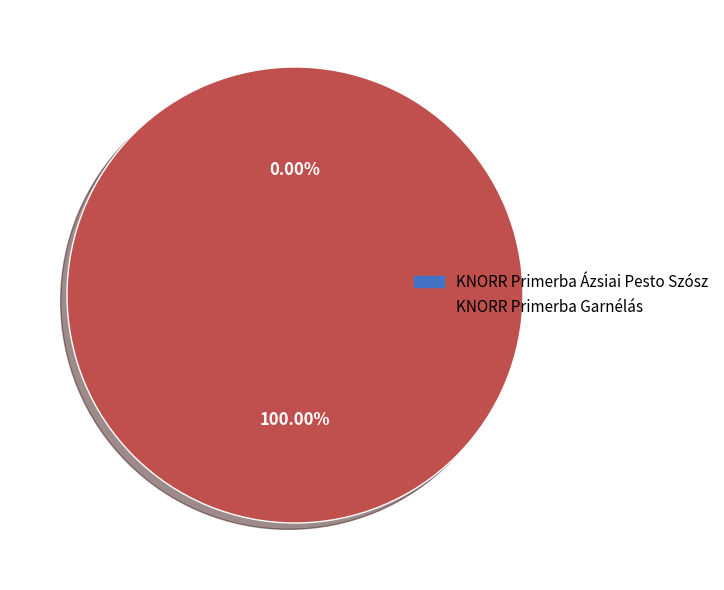

To the nearest percent, what is the difference between the 67527677 and 67532775 slice percentages?

100%